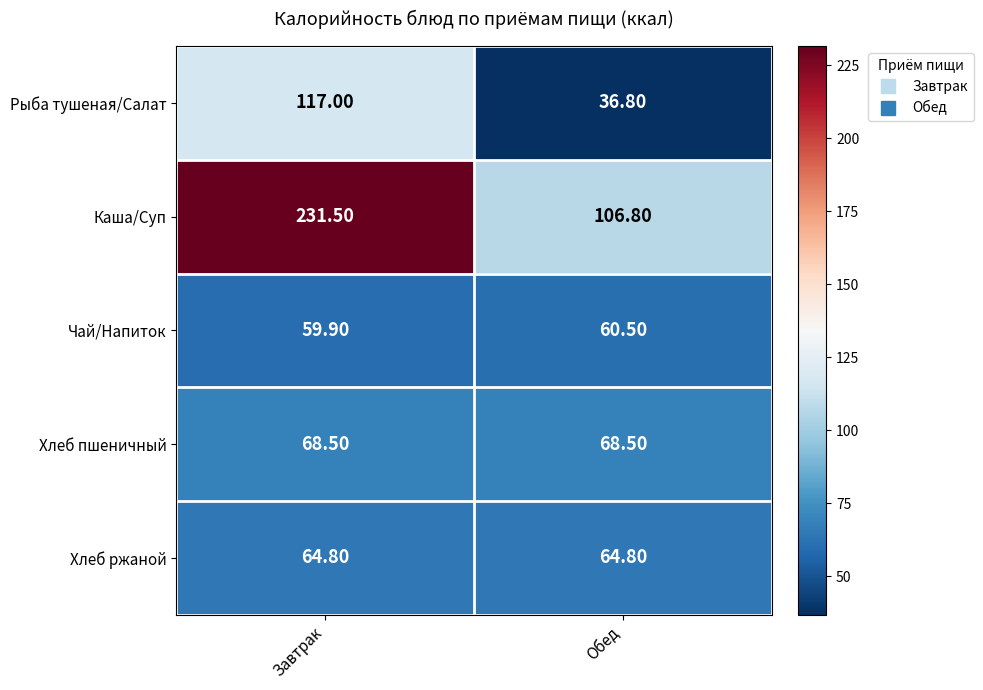

Which series changed the most between Завтрак and Обед?

Каша/Суп